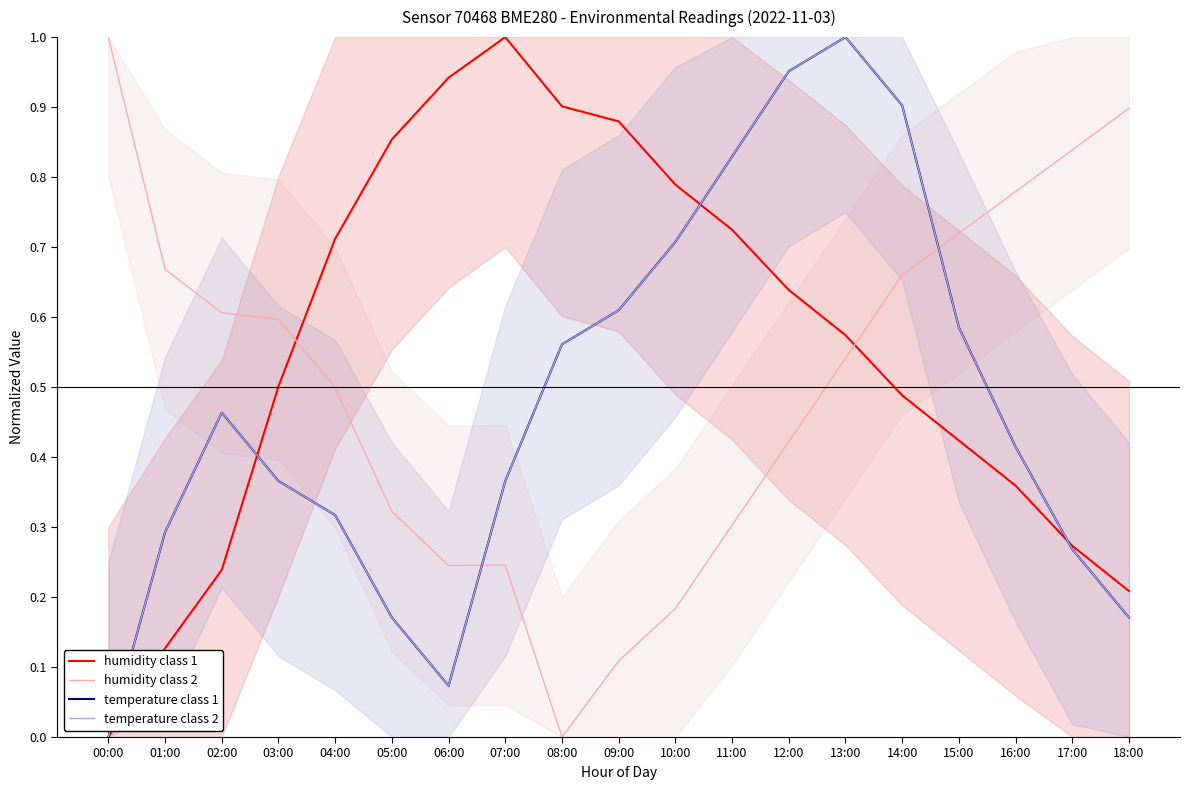

Where do temperature class 1 and humidity class 2 first cross each other?

06:00 and 07:00